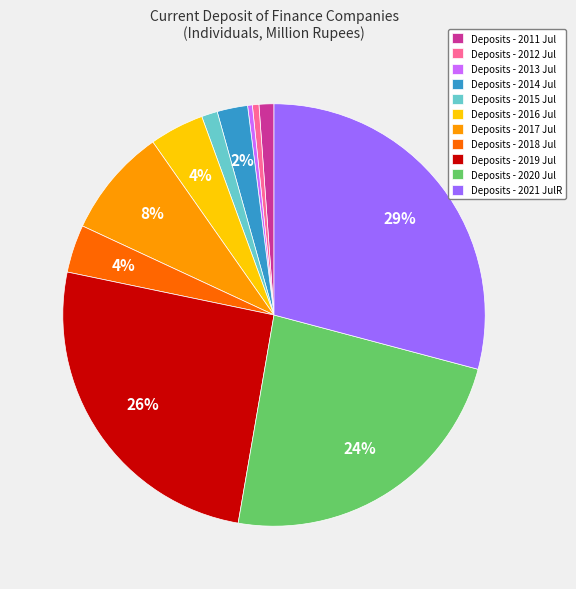

Is Deposits - 2015 Jul the majority of the pie?

No